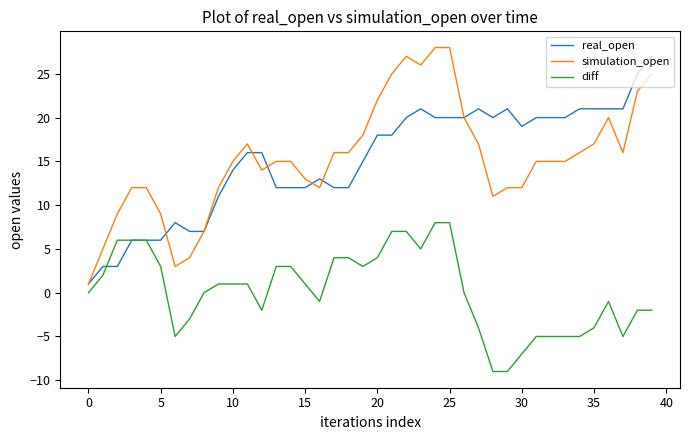

True or false: simulation_open and diff cross at least once.

False